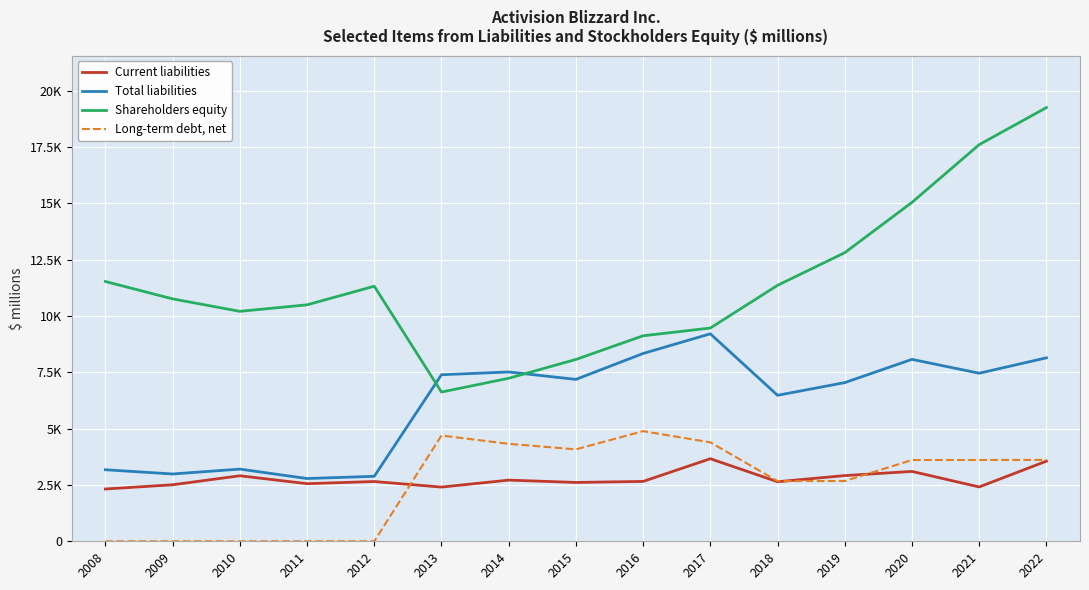

List the labels in order of Long-term debt, net value, largest first.

2016, 2013, 2017, 2014, 2015, 2022, 2021, 2020, 2019, 2018, 2008, 2009, 2010, 2011, 2012